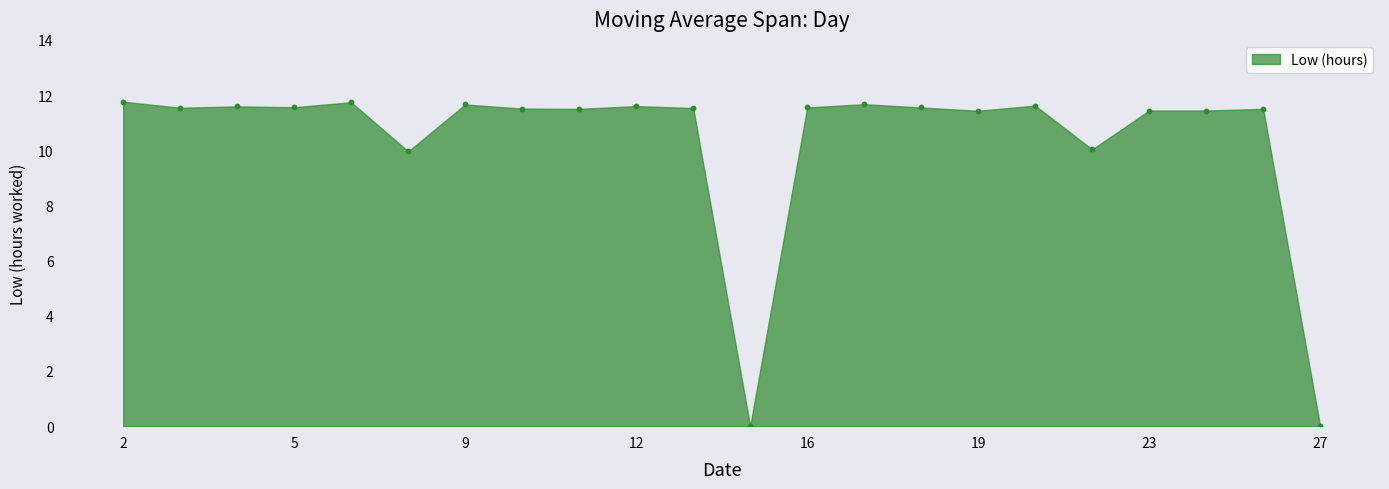

What is the range of Y values (max minus min)?

11.8